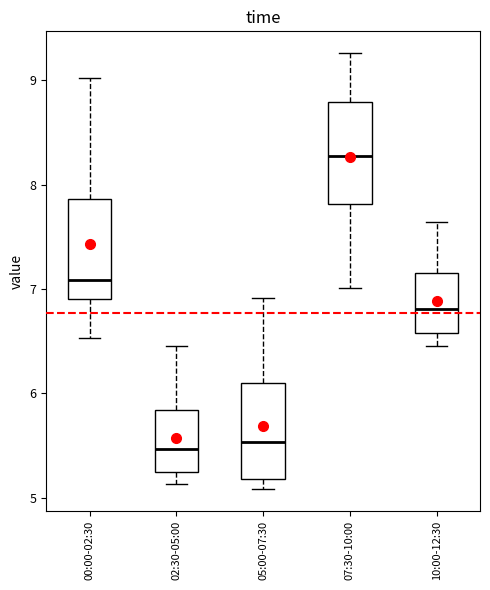

Where does the median line of the box for 02:30-05:00 sit on the y-axis? The values are not printed on the chart, so give them approximately, as read against the axis.

5.5